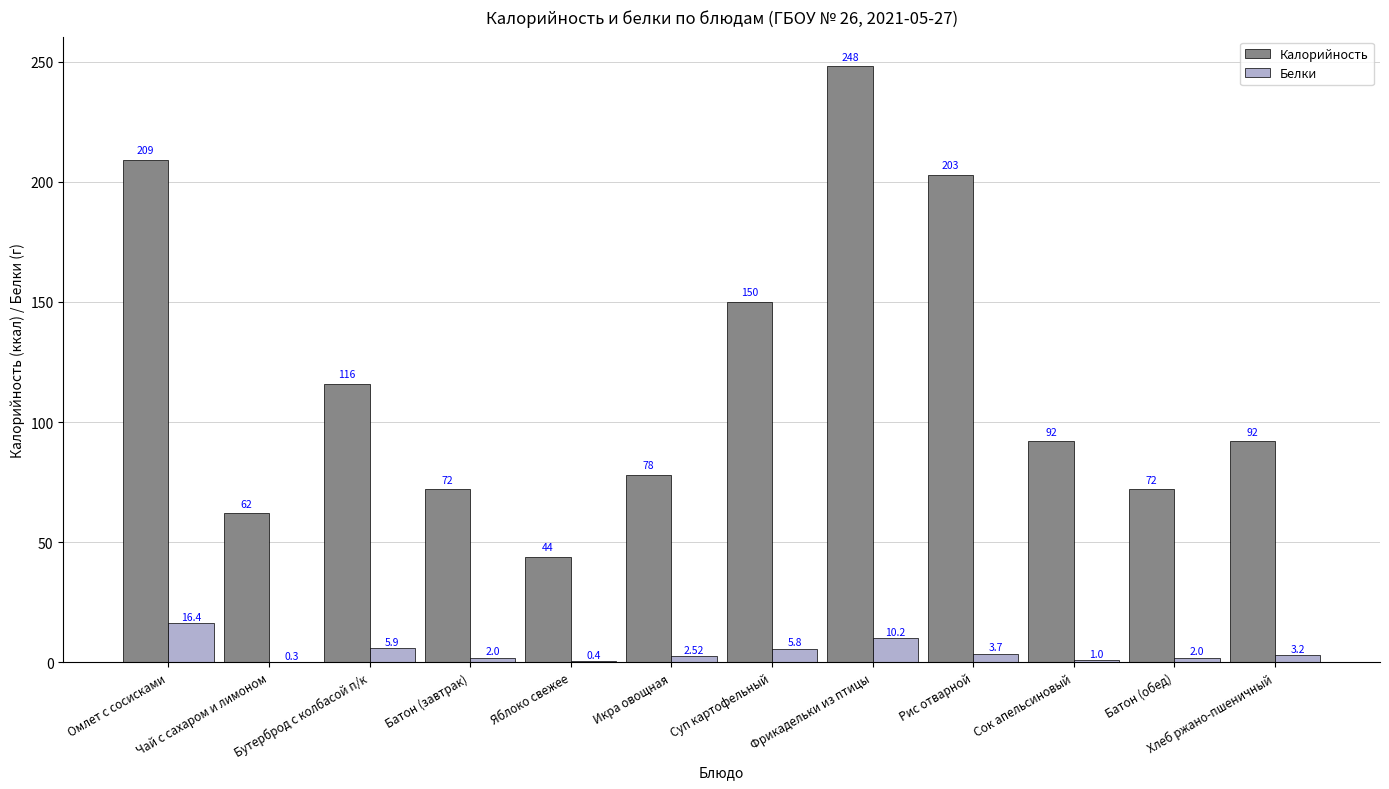

How many categories are shown in the chart?

12